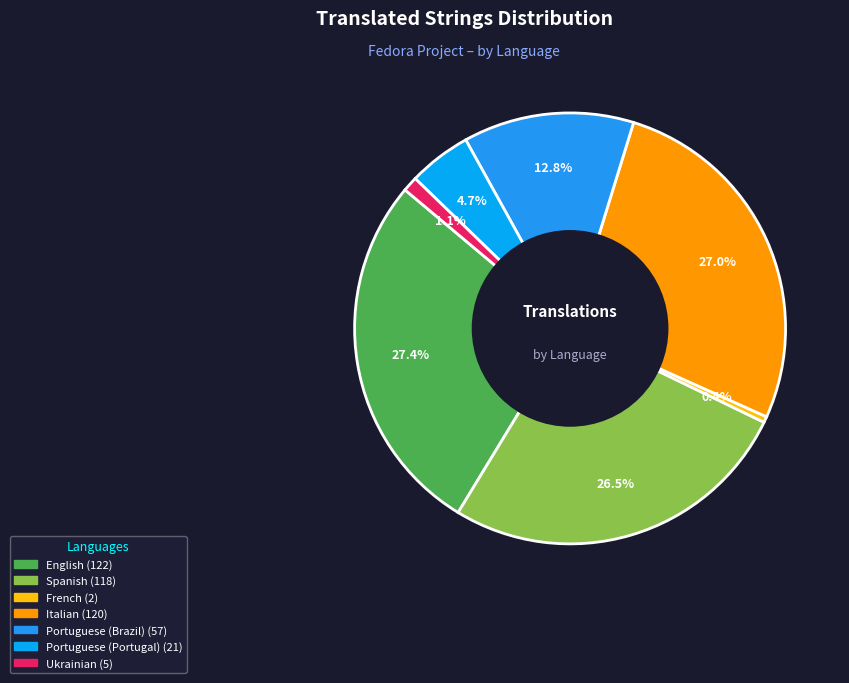

How many segments does this pie chart have?

7